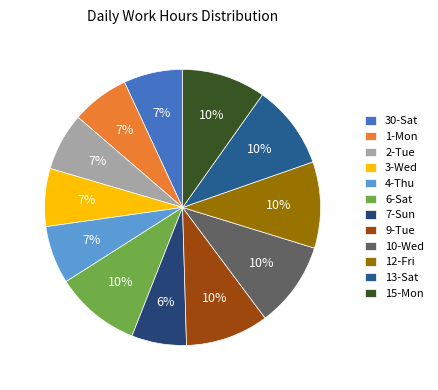

Between 13-Sat and 6-Sat, which is larger?

6-Sat